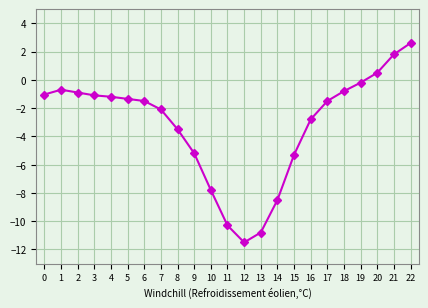

Is this an area chart (filled region under the line)?

No